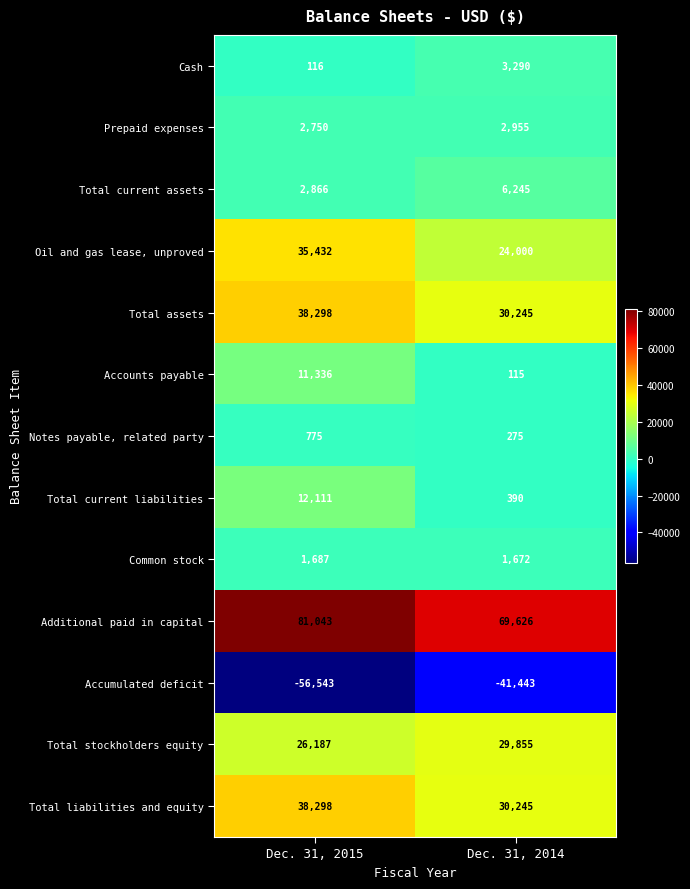

Where is Total current assets nearest to the value 4555?

Dec. 31, 2015